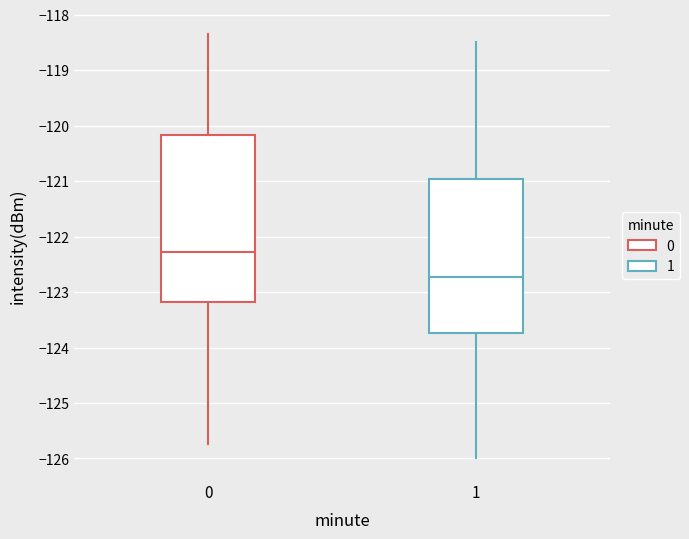

Reading left to right, transcribe this box plot: for each box, give where its median line is, the range the box spans, and where its two whiskers end, as read against the y-axis. The values are not printed on the chart, so give them approximately, as read against the axis.

0: median -122.3, box -123.2 to -120.2, whiskers -125.7 to -118.3
1: median -122.7, box -123.7 to -121.0, whiskers -126.0 to -118.5